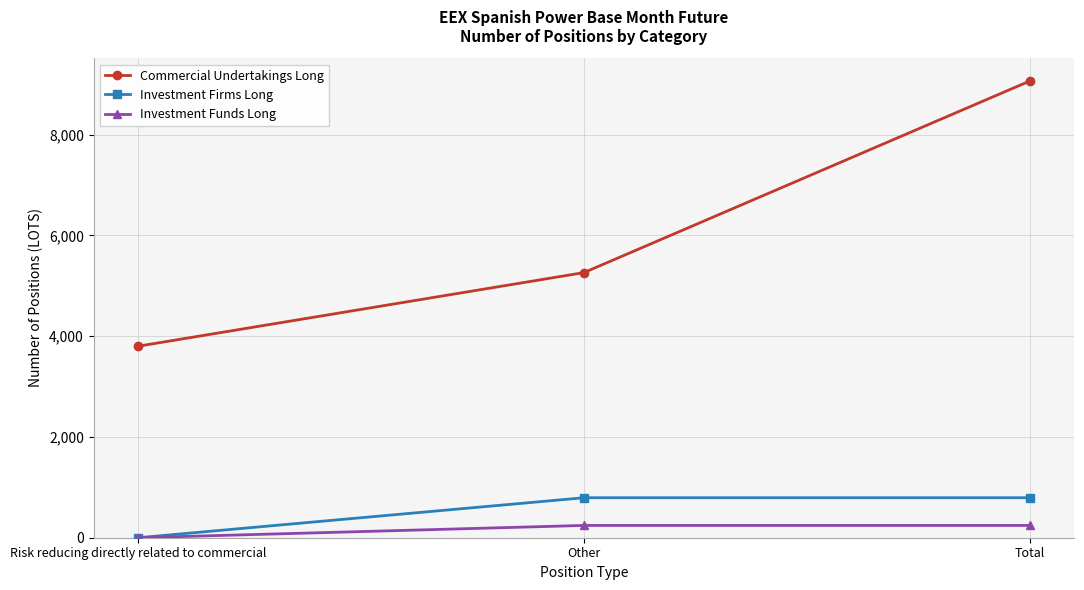

Which series has the widest spread of values?

Commercial Undertakings Long